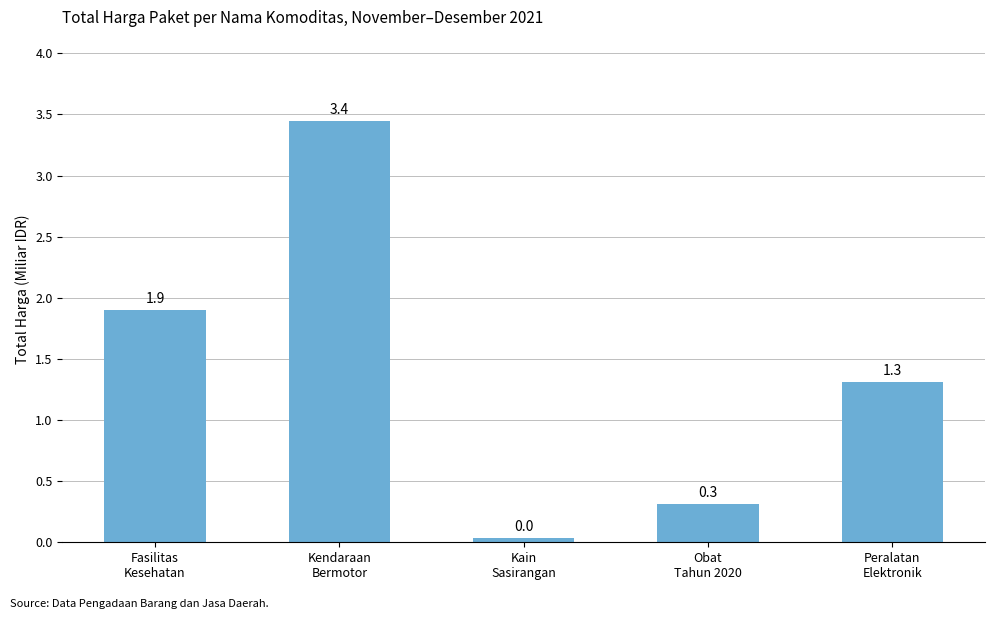

What is the sum of the values at Fasilitas
Kesehatan and Peralatan
Elektronik?

3.2